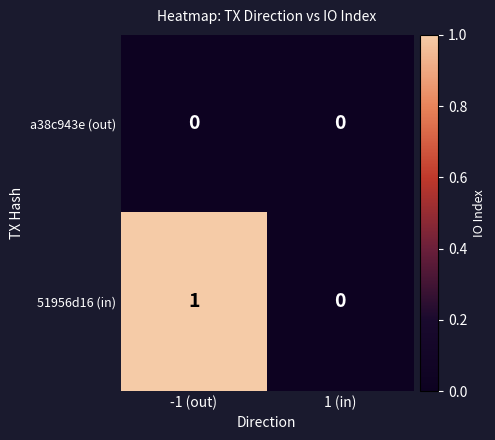

The value of 51956d16 (in) at -1 (out) is 0. True or false?

False